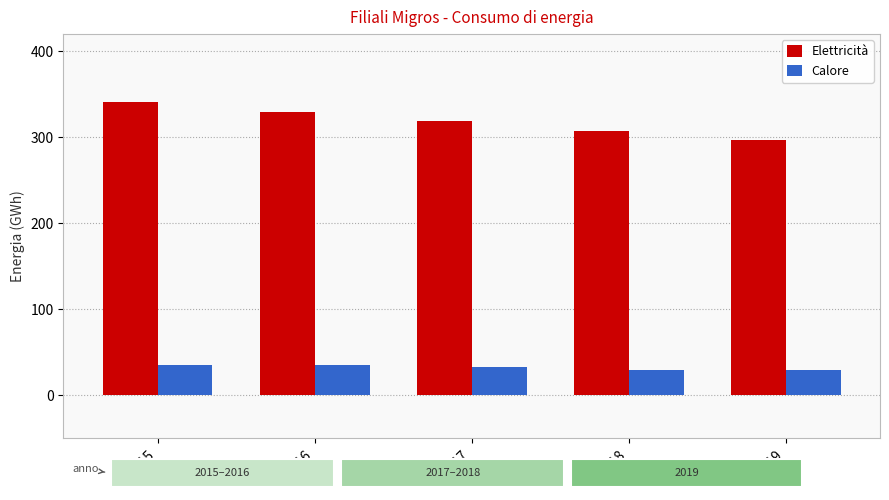

At which label does Elettricità first exceed 319?

2015